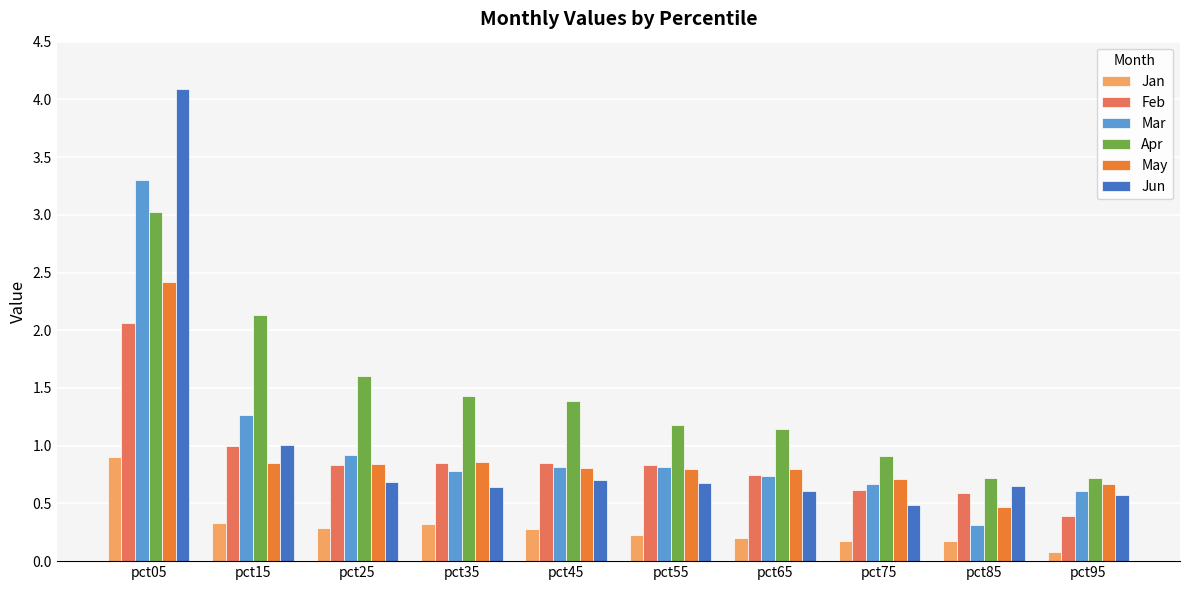

How many data points does each series have?

10